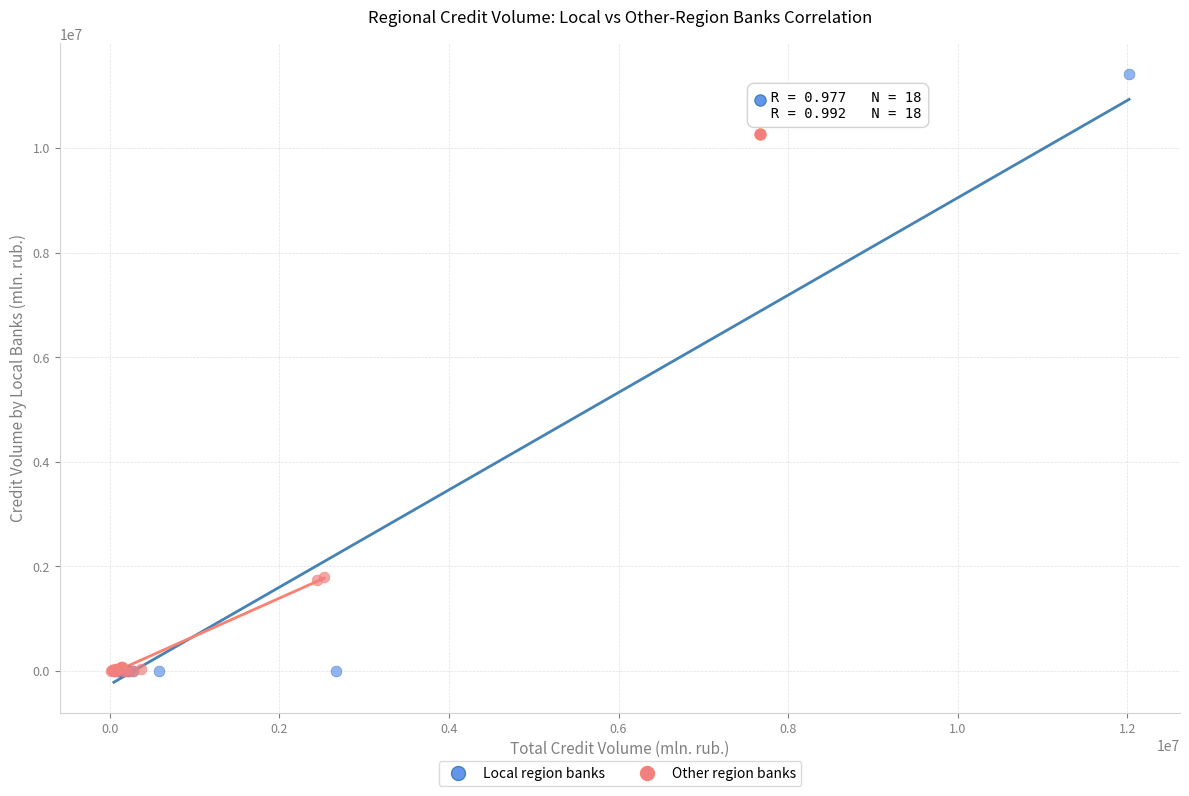

Which series contains the highest Y value?

Local region banks